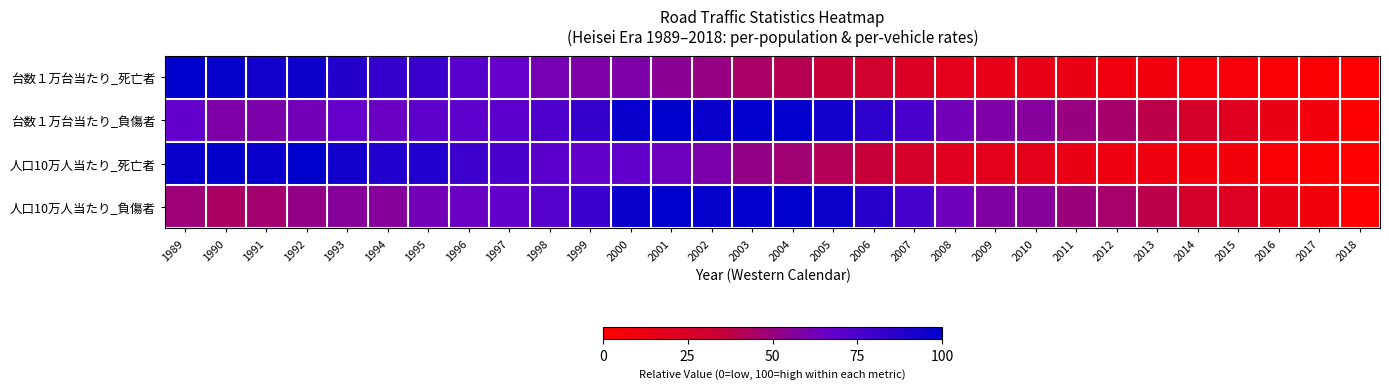

Reading left to right, extract all data points from this chart.

台数１万台当たり_死亡者: 1989=100.0	1990=97.9	1991=93.7	1992=95.6	1993=88.1	1994=82.9	1995=81.2	1996=71.1	1997=66.6	1998=61.6	1999=58.8	2000=58.7	2001=55.0	2002=50.8	2003=44.3	2004=40.6	2005=34.7	2006=29.4	2007=23.3	2008=17.5	2009=15.3	2010=15.1	2011=12.5	2012=9.7	2013=9.0	2014=6.0	2015=6.0	2016=3.8	2017=1.6	2018=0.0
台数１万台当たり_負傷者: 1989=67.1	1990=58.9	1991=59.3	1992=62.8	1993=66.6	1994=64.9	1995=68.9	1996=69.3	1997=70.2	1998=74.3	1999=82.4	2000=97.1	2001=100.0	2002=97.3	2003=99.3	2004=98.9	2005=93.2	2006=84.5	2007=75.5	2008=62.9	2009=58.3	2010=56.3	2011=50.3	2012=45.4	2013=38.4	2014=27.5	2015=20.8	2016=13.8	2017=8.1	2018=0.0
人口10万人当たり_死亡者: 1989=97.0	1990=98.3	1991=96.2	1992=100.0	1993=93.2	1994=89.2	1995=89.3	1996=79.8	1997=75.8	1998=70.2	1999=67.6	2000=68.1	2001=63.9	2002=59.3	2003=51.5	2004=47.3	2005=41.2	2006=34.8	2007=27.2	2008=20.0	2009=17.2	2010=16.8	2011=13.8	2012=10.8	2013=10.3	2014=7.0	2015=7.1	2016=4.5	2017=1.9	2018=0.0
人口10万人当たり_負傷者: 1989=48.1	1990=43.8	1991=46.4	1992=51.2	1993=56.2	1994=56.4	1995=62.4	1996=65.1	1997=67.3	1998=71.9	1999=80.8	2000=96.7	2001=100.0	2002=97.8	2003=99.6	2004=99.7	2005=95.7	2006=86.6	2007=76.7	2008=63.1	2009=57.9	2010=55.6	2011=49.5	2012=45.2	2013=38.7	2014=28.1	2015=21.3	2016=14.1	2017=8.3	2018=0.0